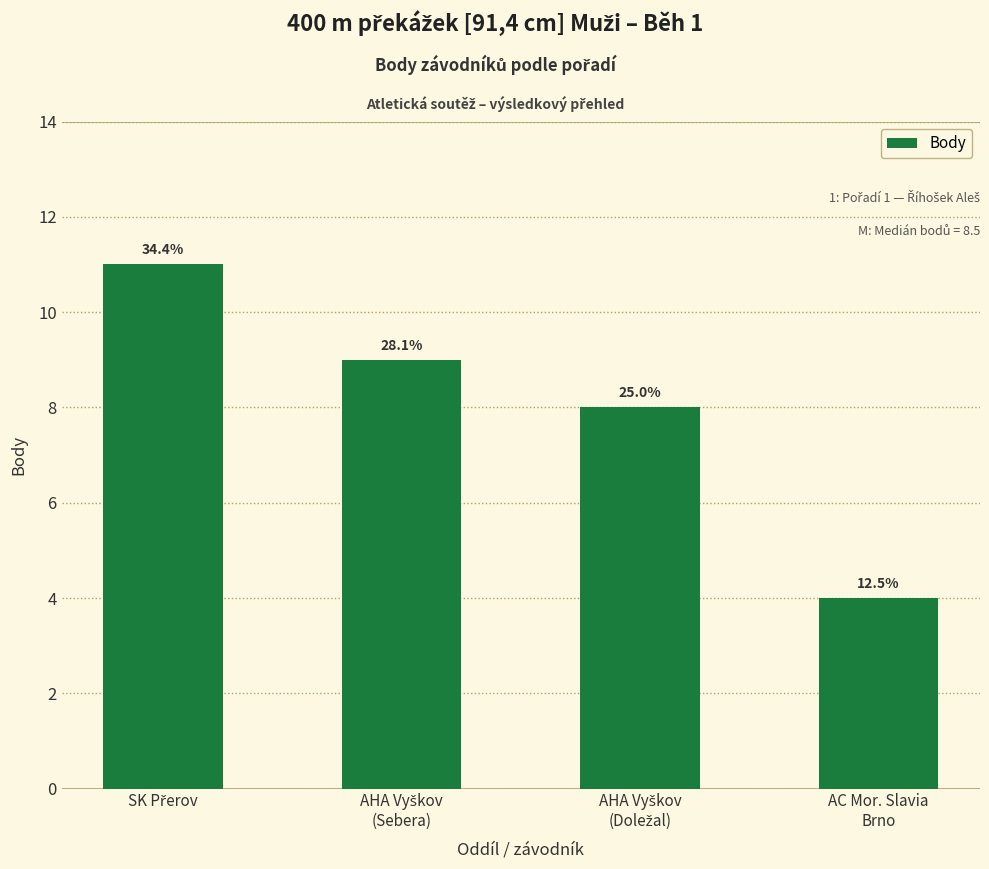

How many bars are there in total?

4